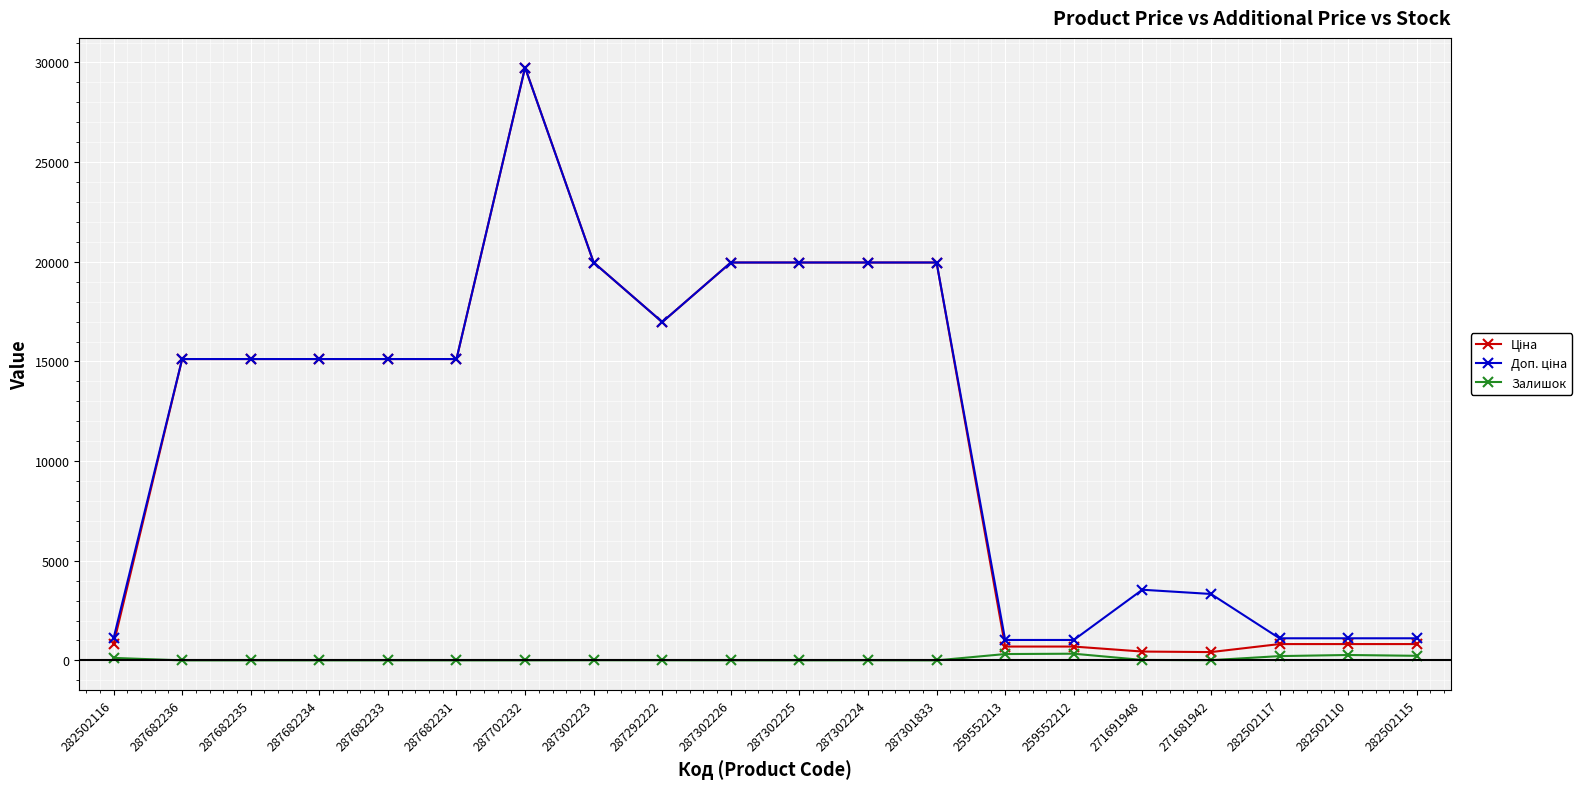

The Залишок series shows 271.0 at 282502110. True or false?

True